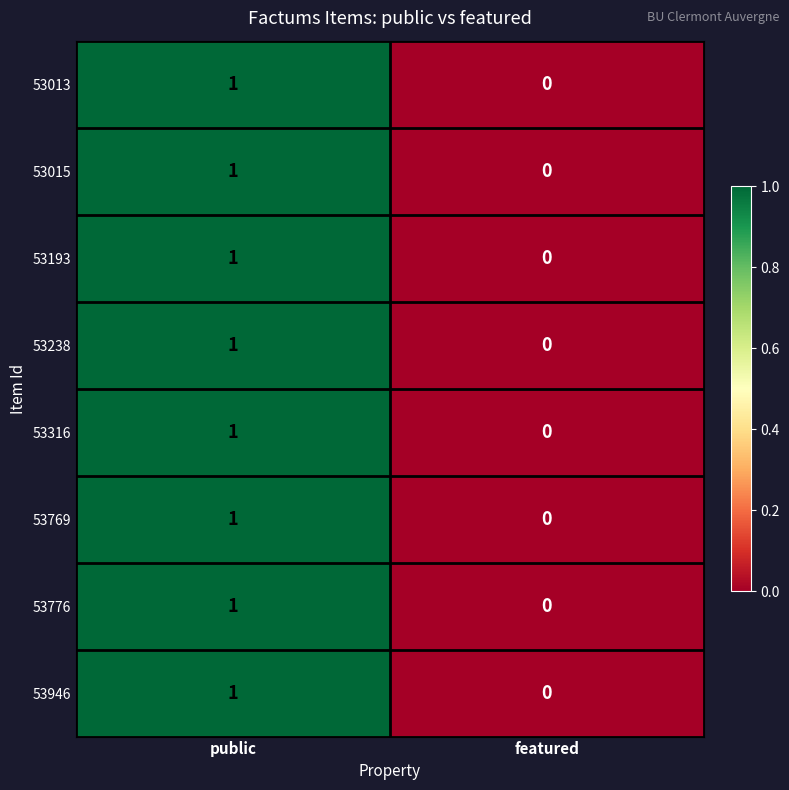

At which category is the sum across all series the highest?

public